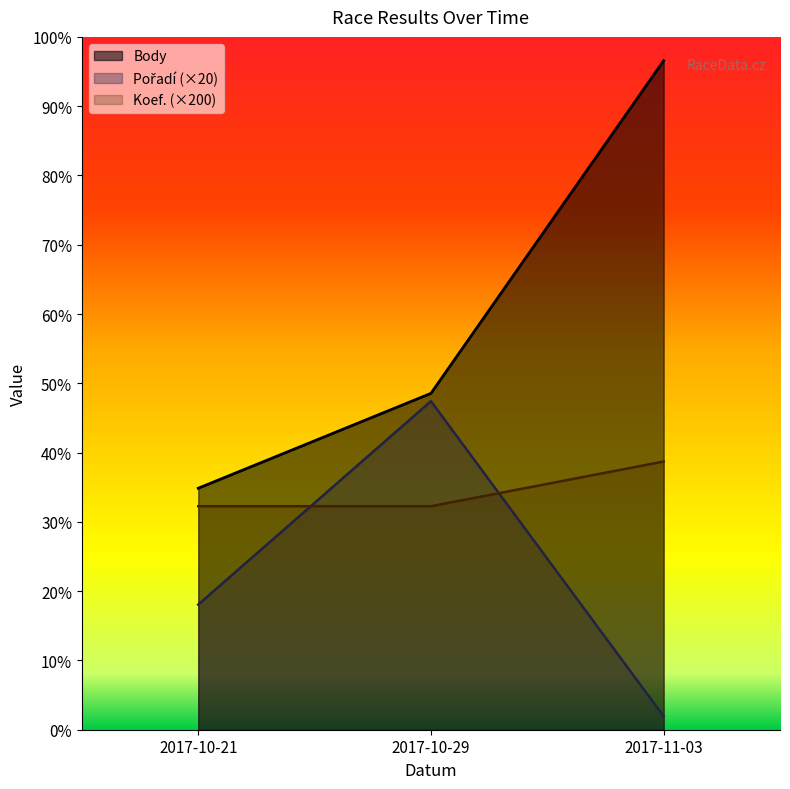

Reading right to left, list all the values displayed in this chart.

Body: 5987	3010	2161
Pořadí: 120	2940	1120
Koef.: 2400	2000	2000